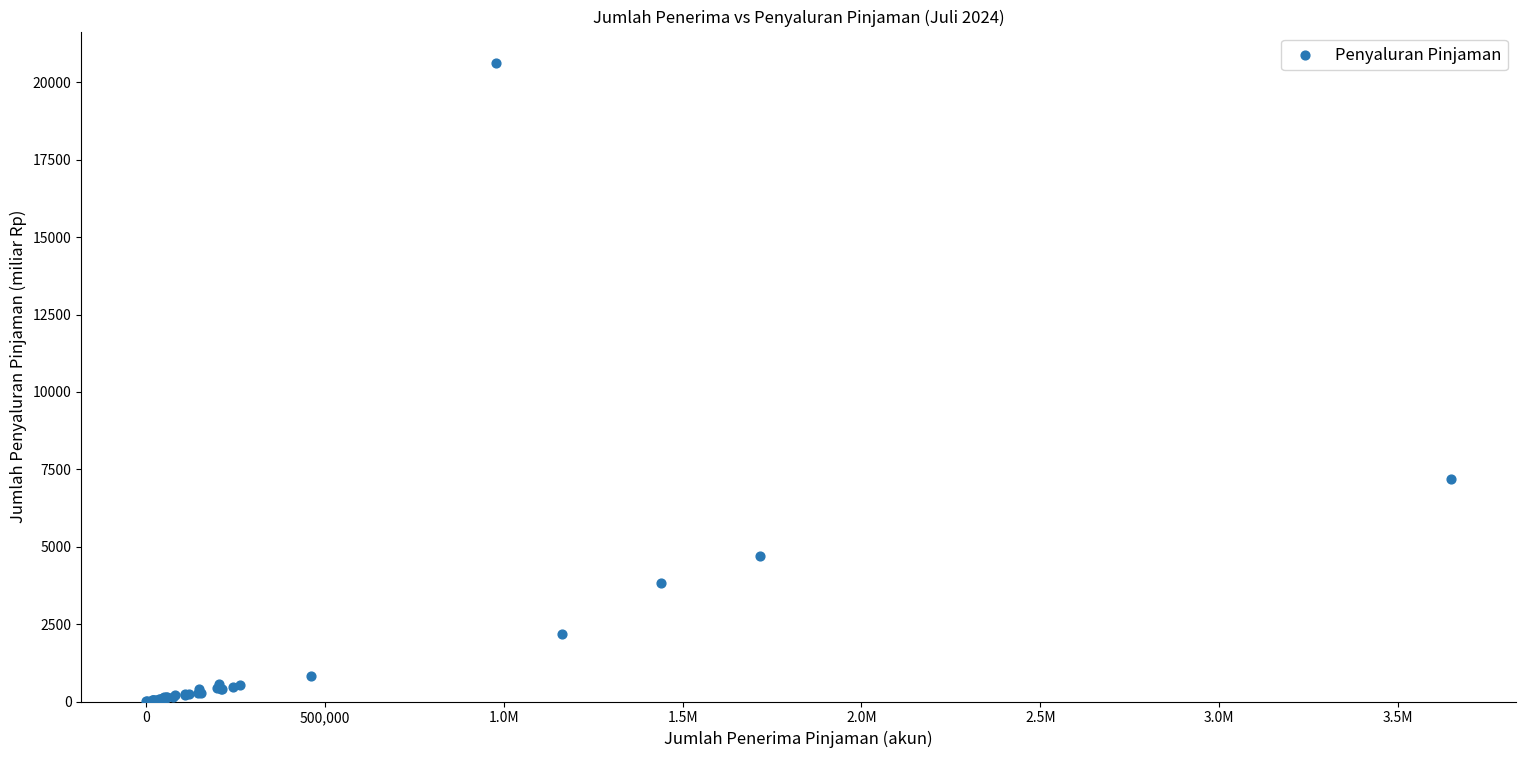

What Y value in the scatter plot is closest to 10305?

7182.0